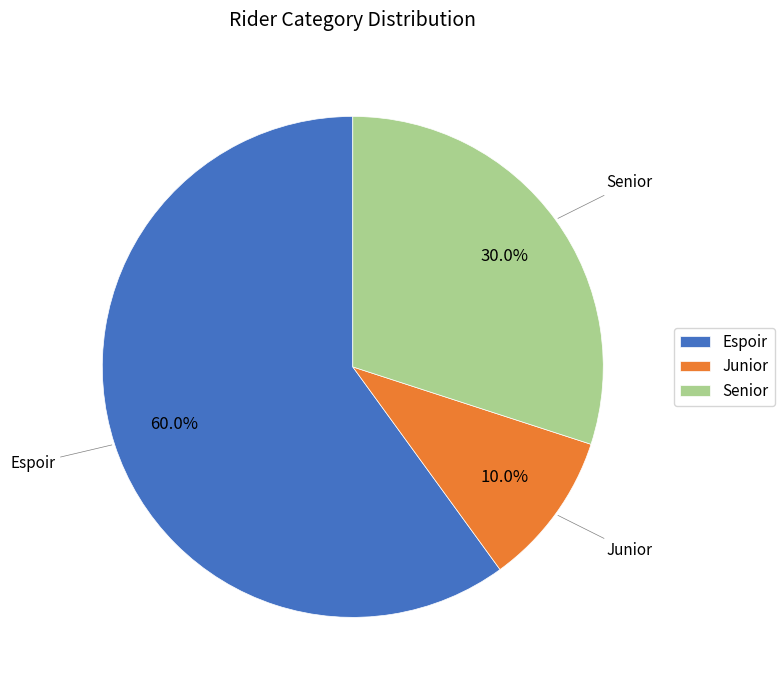

True or false: Espoir accounts for 60% of the total.

True